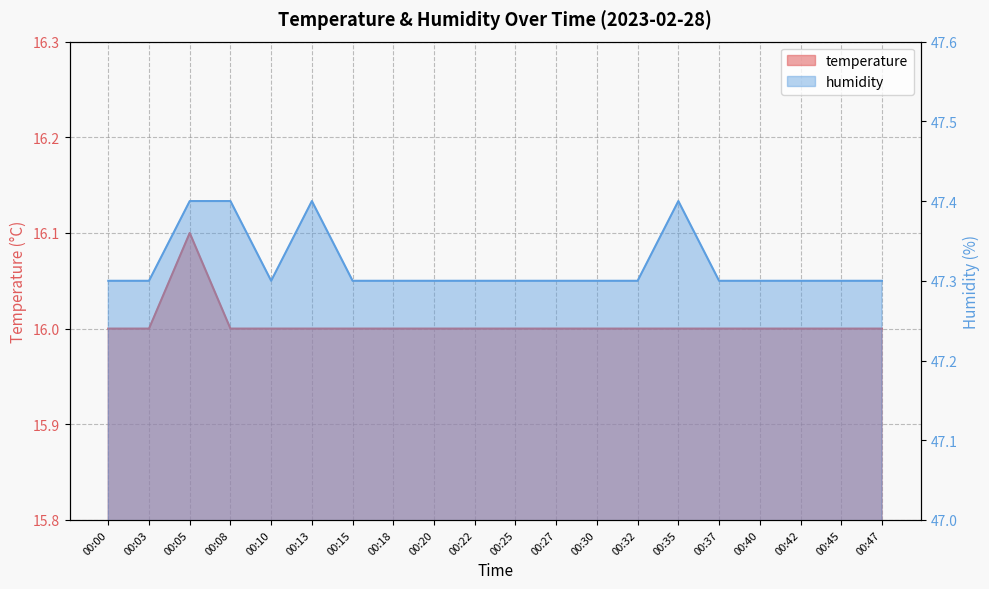

Between 00:25 and 00:30, which series saw the biggest shift?

temperature